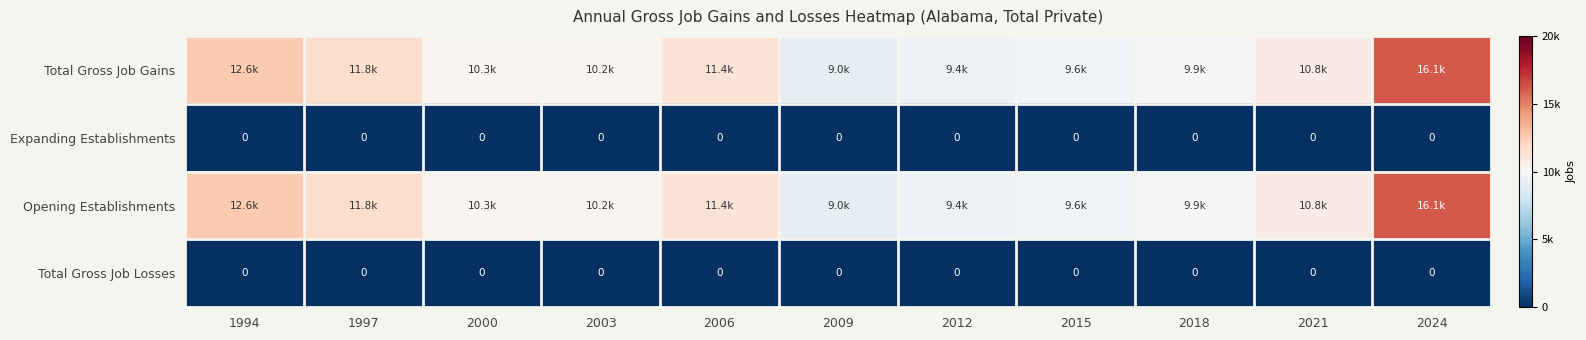

Is it true that Expanding Establishments equals 0 at 2009?

True